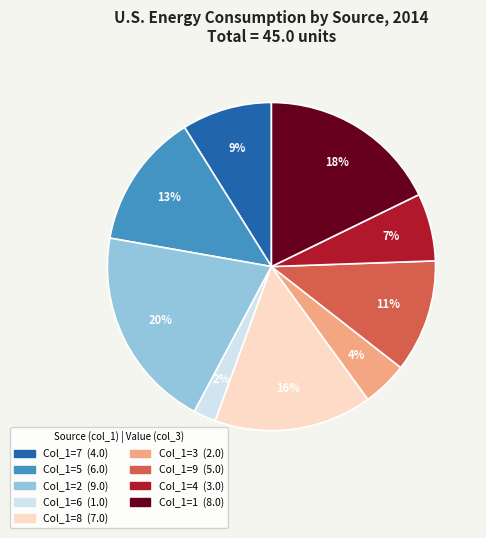

To the nearest percent, what is the average slice percentage?

11%